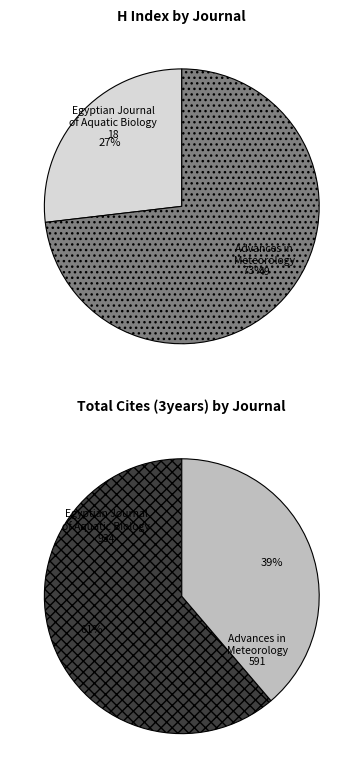

To the nearest percent, what is the difference between the Egyptian Journal of Aquatic Biology and Advances in Meteorology slice percentages?

46%